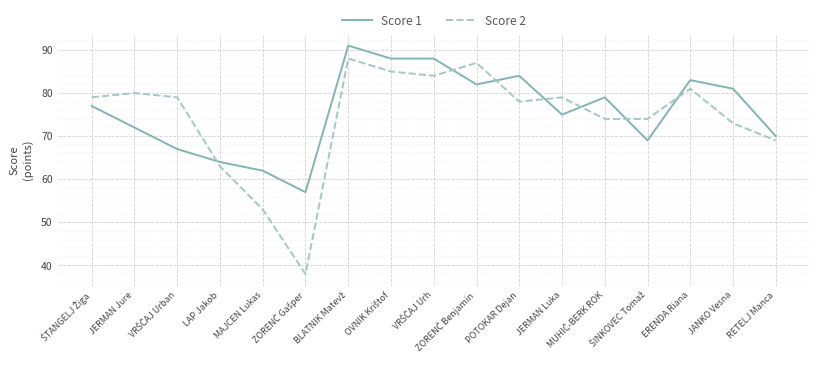

What is the total value across all series at POTOKAR Dejan?

162